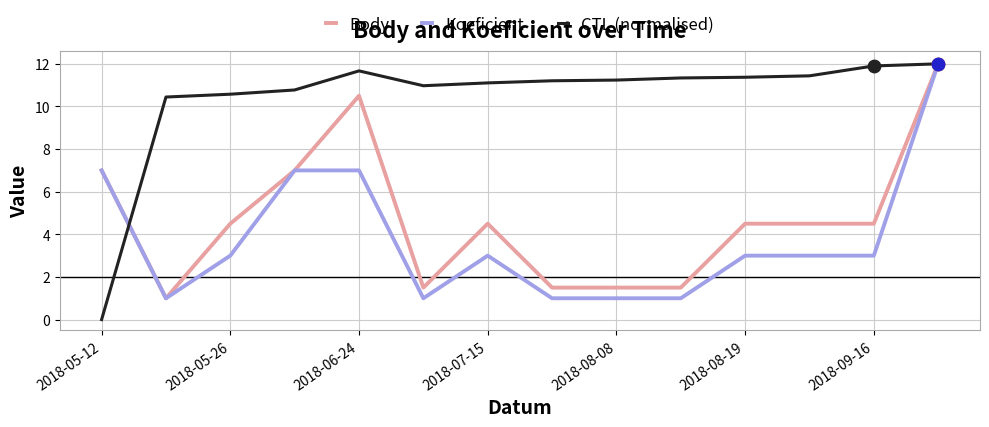

Which series has the largest total across all categories?

CTL (normalised)